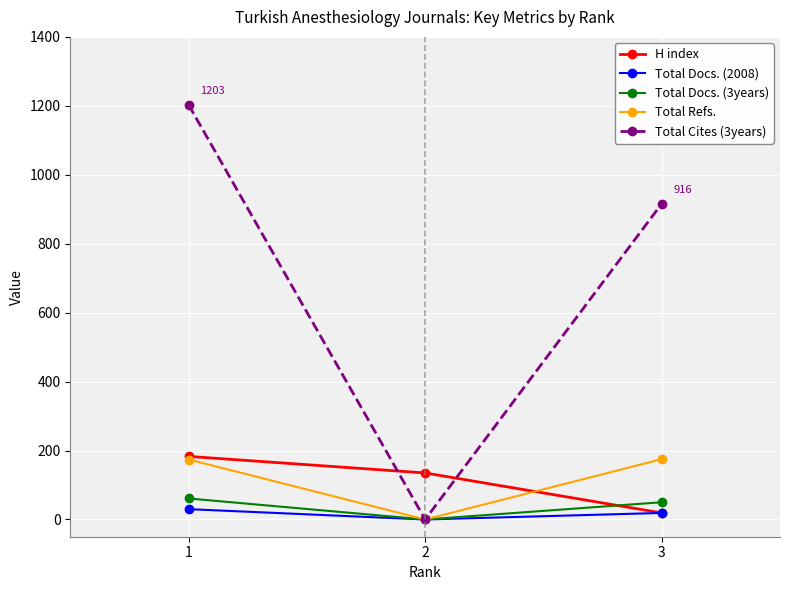

Is this an area chart (filled region under the line)?

No